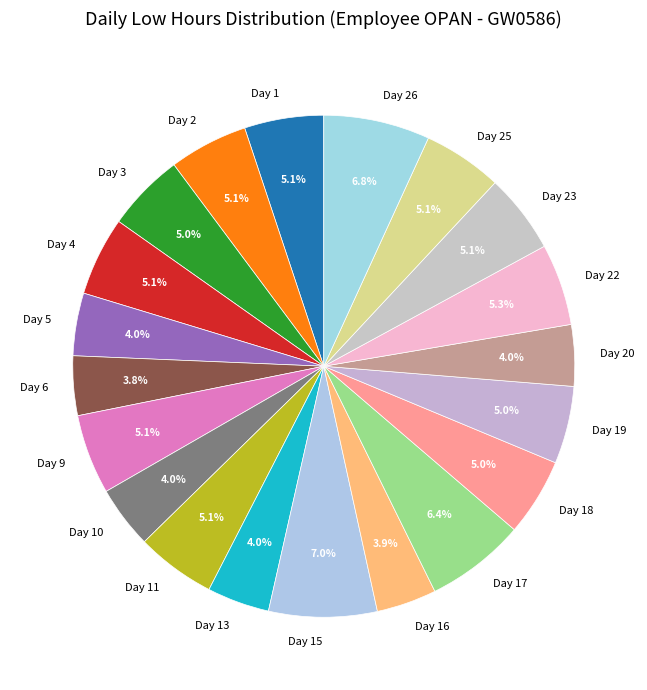

To the nearest percent, what portion does Day 1 represent?

5%